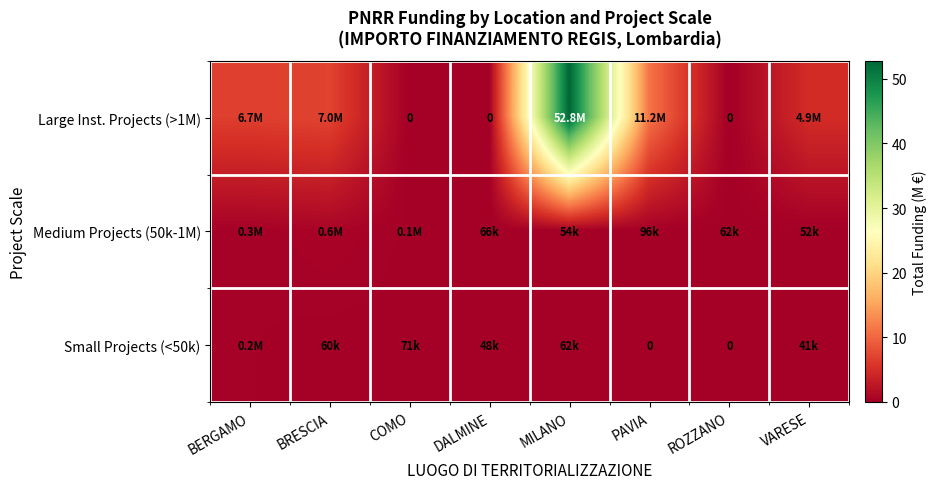

Which series has the widest spread of values?

Large Inst. Projects (>1M)